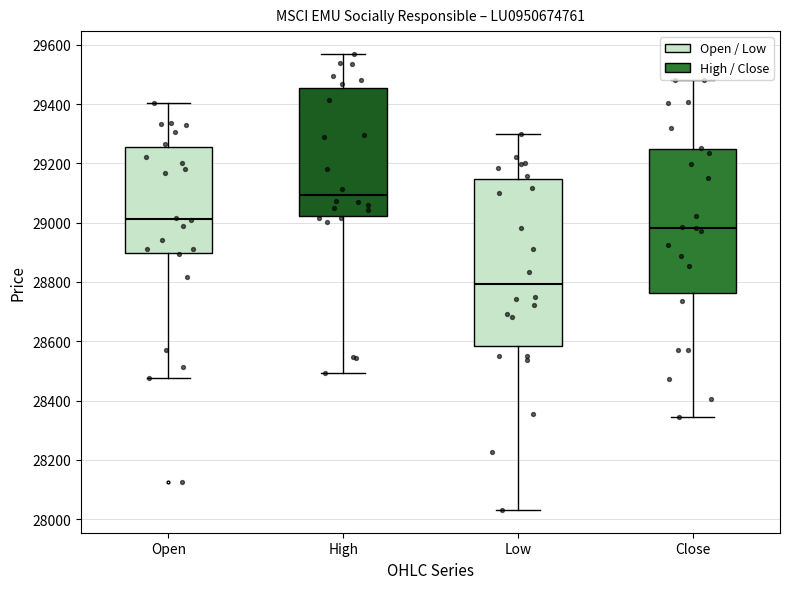

Reading left to right, read every box against the y-axis: the position of its median line, the range the box covers, and the ends of its whiskers. The values are not printed on the chart, so give them approximately, as read against the axis.

Open: median 29020, box 28900 to 29260, whiskers 28480 to 29400
High: median 29100, box 29020 to 29460, whiskers 28500 to 29560
Low: median 28800, box 28580 to 29140, whiskers 28040 to 29300
Close: median 28980, box 28760 to 29240, whiskers 28340 to 29480